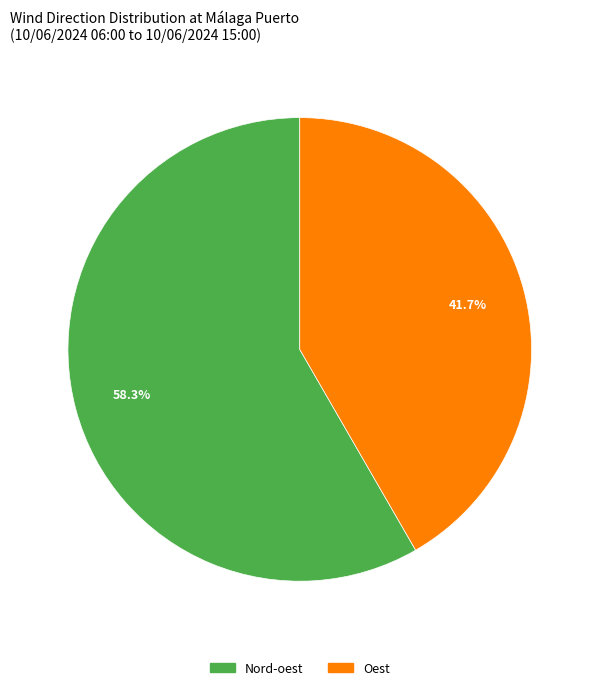

Approximately how many times larger is the value at Oest compared to Nord-oest?

0.7